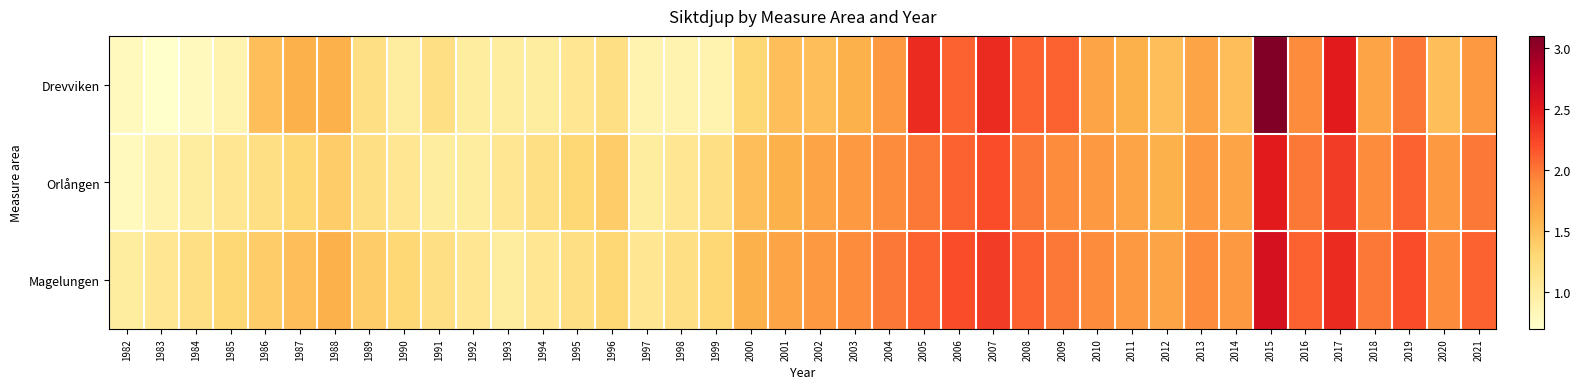

Reading right to left, extract all data points from this chart.

Drevviken: 2021=1.8	2020=1.5	2019=2.0	2018=1.7	2017=2.5	2016=1.9	2015=3.1	2014=1.5	2013=1.7	2012=1.5	2011=1.6	2010=1.7	2009=2.1	2008=2.1	2007=2.4	2006=2.1	2005=2.4	2004=1.8	2003=1.6	2002=1.5	2001=1.5	2000=1.3	1999=0.9	1998=0.9	1997=0.9	1996=1.2	1995=1.1	1994=1.0	1993=1.0	1992=1.0	1991=1.2	1990=1.0	1989=1.2	1988=1.6	1987=1.6	1986=1.5	1985=0.9	1984=0.8	1983=0.7	1982=0.8
Orlången: 2021=2.0	2020=1.8	2019=2.1	2018=1.9	2017=2.3	2016=2.0	2015=2.5	2014=1.7	2013=1.8	2012=1.6	2011=1.7	2010=1.8	2009=1.9	2008=2.0	2007=2.2	2006=2.1	2005=2.0	2004=1.9	2003=1.8	2002=1.7	2001=1.6	2000=1.5	1999=1.2	1998=1.1	1997=1.0	1996=1.4	1995=1.3	1994=1.2	1993=1.1	1992=1.0	1991=1.0	1990=1.1	1989=1.2	1988=1.4	1987=1.3	1986=1.2	1985=1.1	1984=1.0	1983=0.9	1982=0.8
Magelungen: 2021=2.1	2020=1.9	2019=2.2	2018=2.0	2017=2.4	2016=2.1	2015=2.6	2014=1.8	2013=1.9	2012=1.7	2011=1.8	2010=1.9	2009=2.0	2008=2.1	2007=2.3	2006=2.2	2005=2.1	2004=2.0	2003=1.9	2002=1.8	2001=1.7	2000=1.6	1999=1.3	1998=1.2	1997=1.1	1996=1.3	1995=1.2	1994=1.1	1993=1.0	1992=1.1	1991=1.2	1990=1.3	1989=1.4	1988=1.6	1987=1.5	1986=1.4	1985=1.3	1984=1.2	1983=1.1	1982=1.0